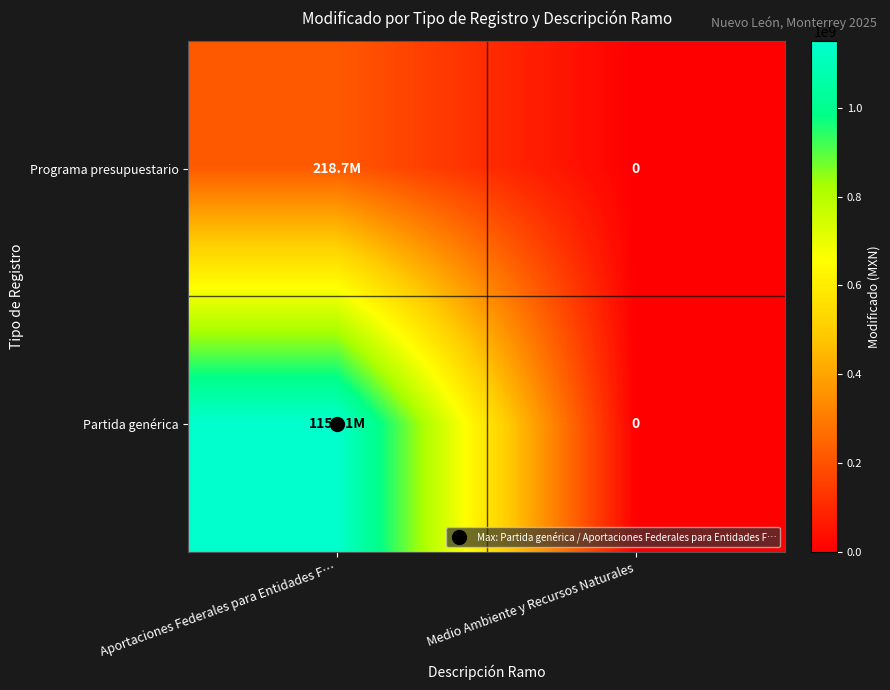

True or false: Programa presupuestario has a value of 0 at Medio Ambiente y Recursos Naturales.

True